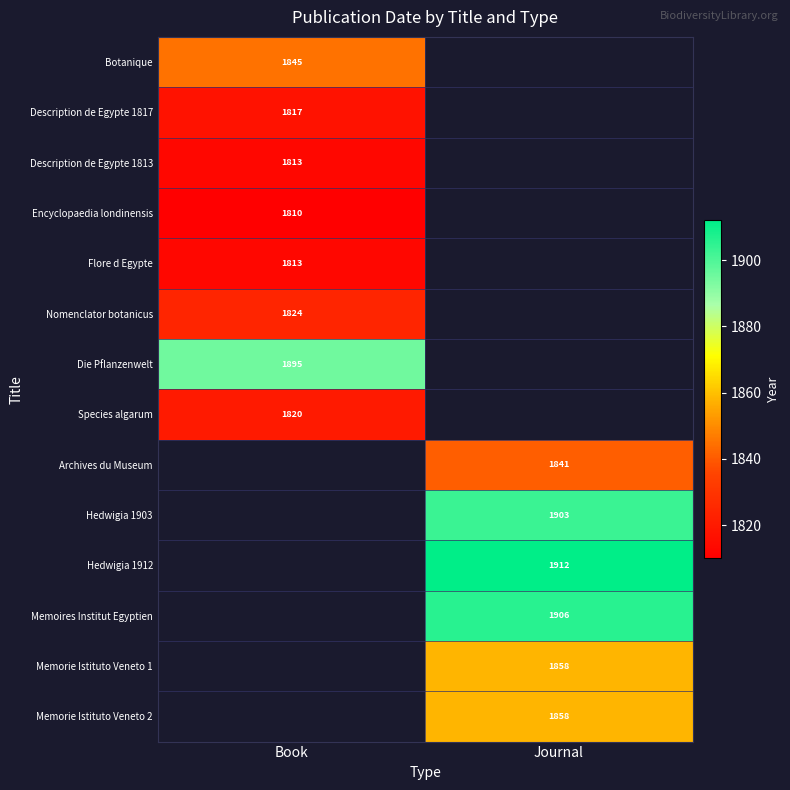

The Botanique series shows 755 at Book. True or false?

False